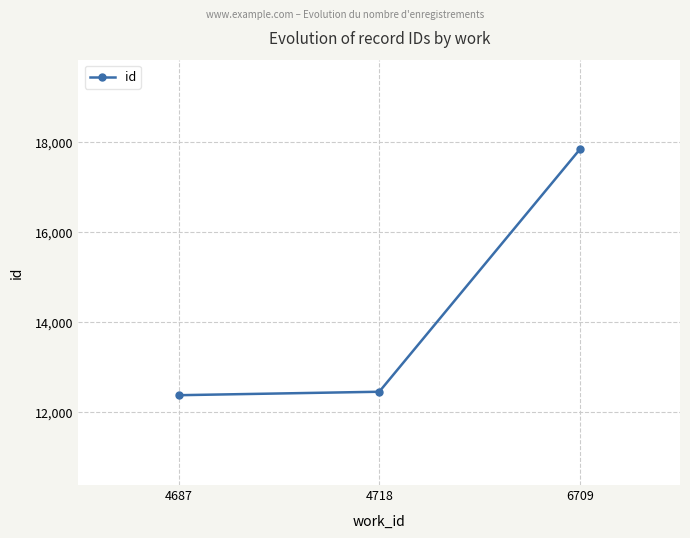

How many lines are shown in the chart?

1